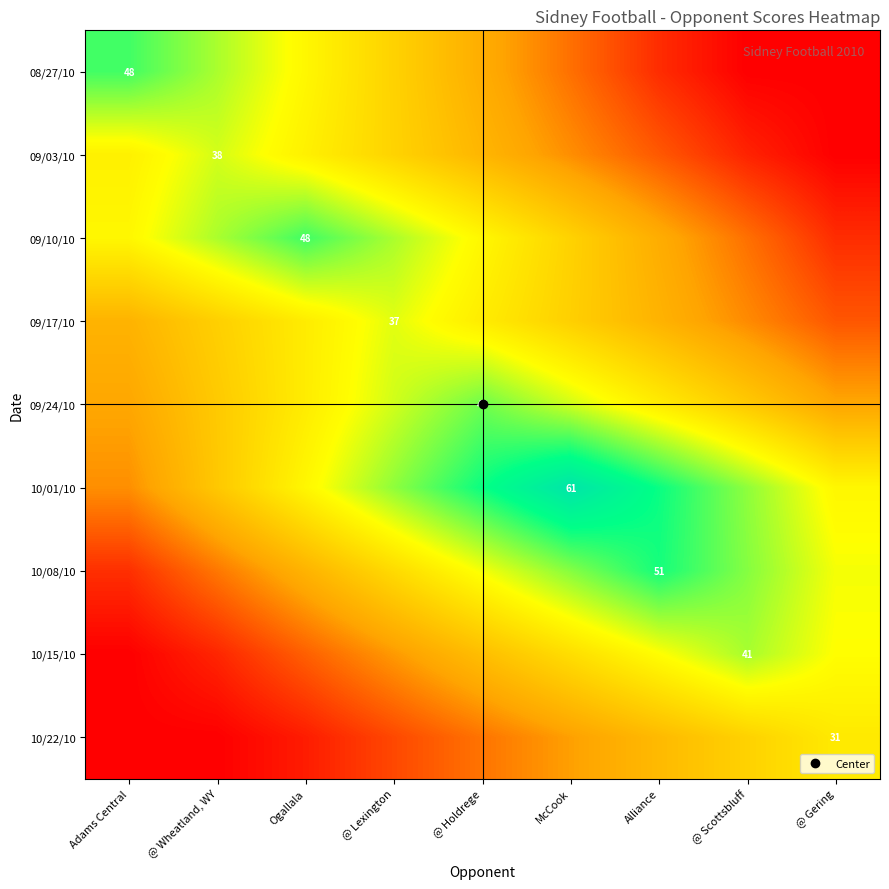

Is the value of 10/01/10 at McCook greater than the value of 09/17/10 at @ Lexington?

Yes